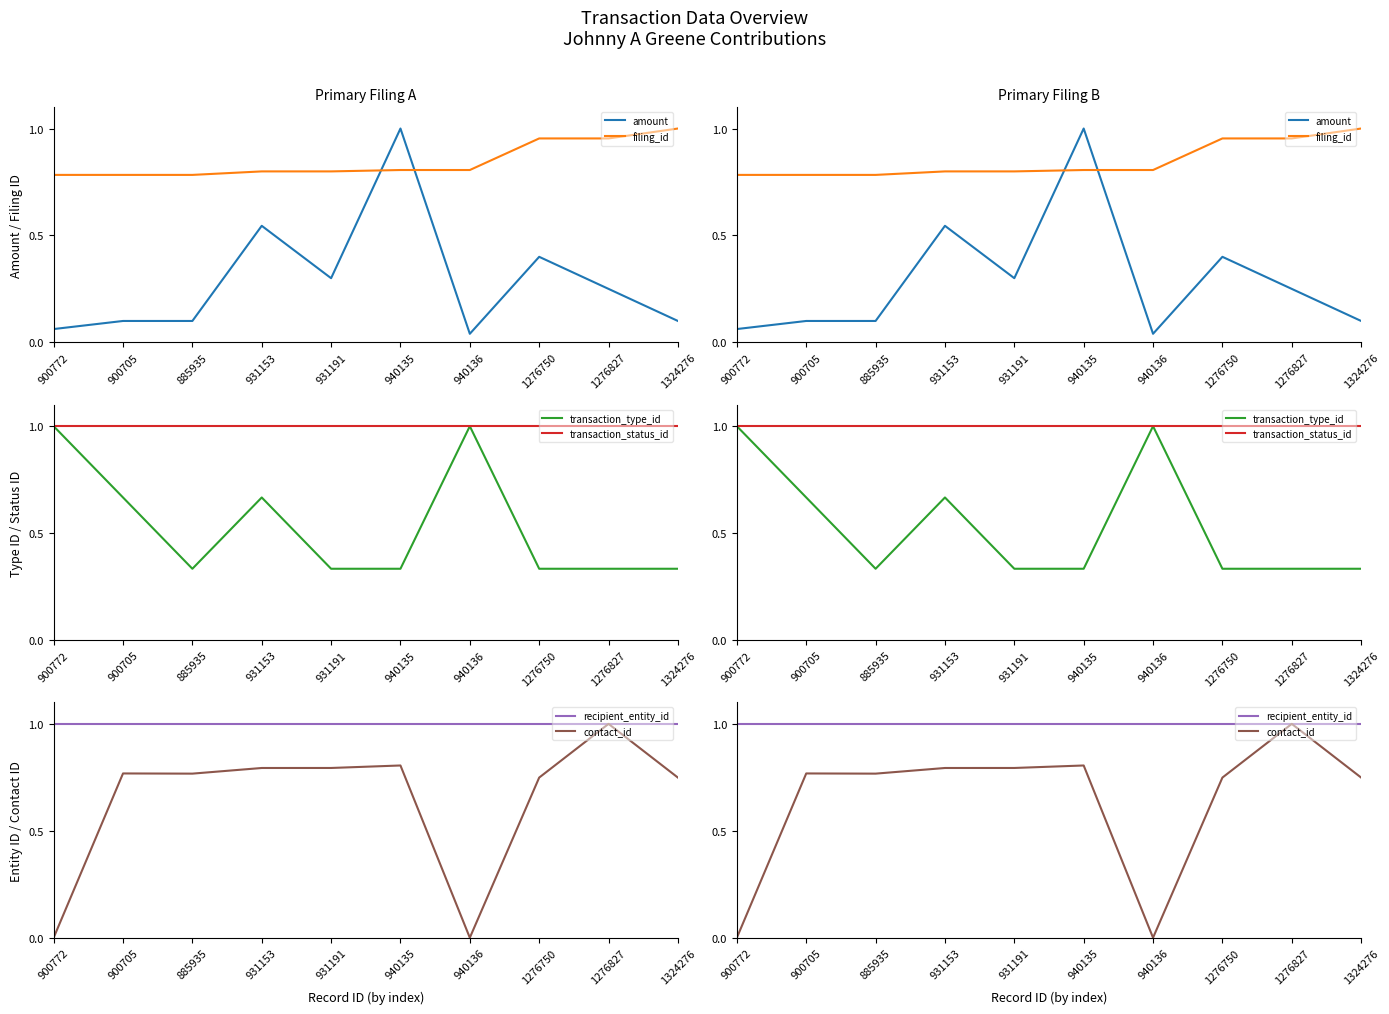

The value of amount at 940136 is 0.0. True or false?

False